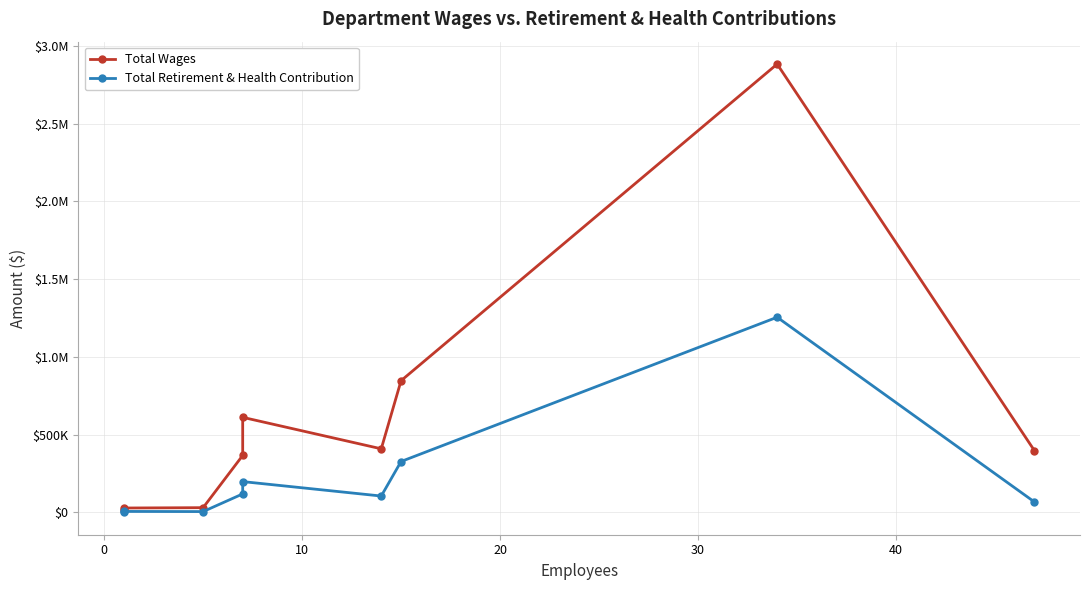

True or false: Total Retirement & Health Contribution and Total Wages cross at least once.

False